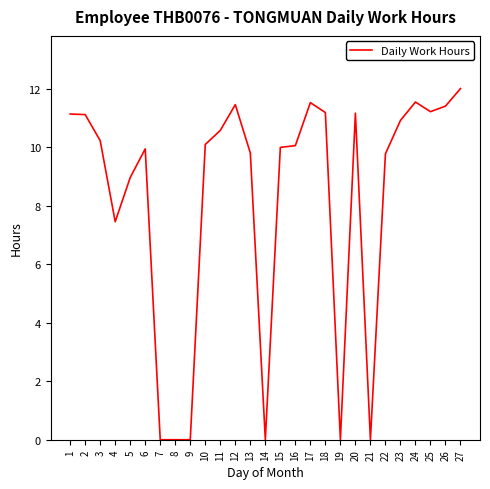

What is the maximum value shown in the chart?

12.0